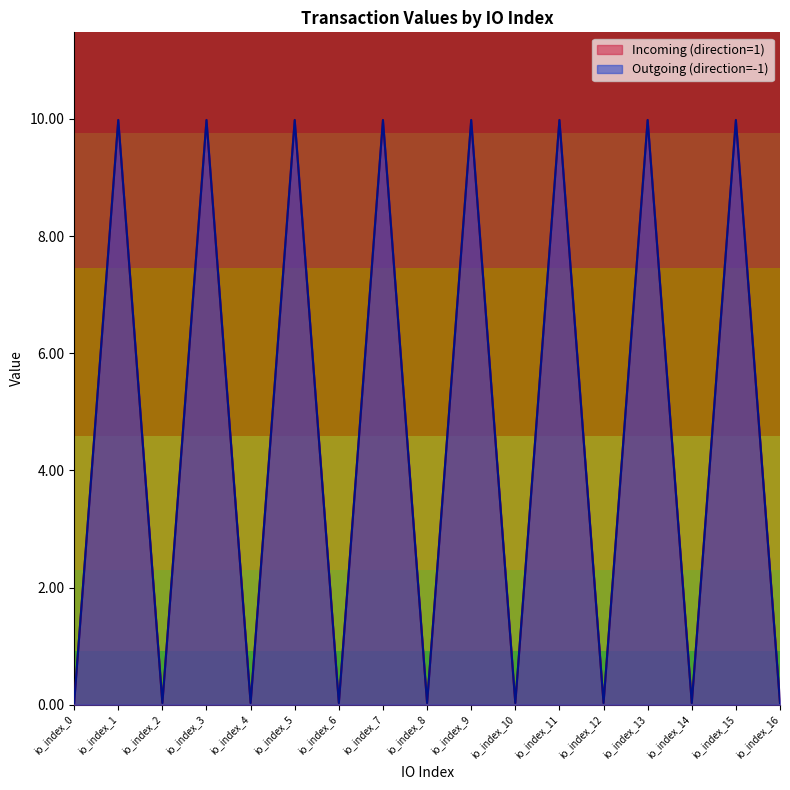

List the series in order of their peak value, highest first.

Incoming (direction=1), Outgoing (direction=-1)